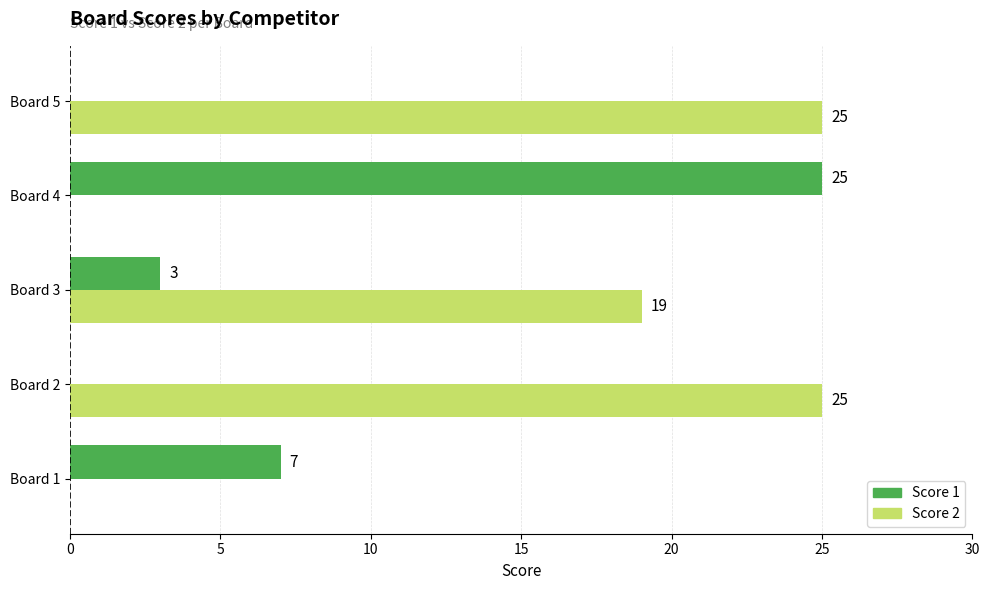

What is the highest value of the Score 1 series?

25